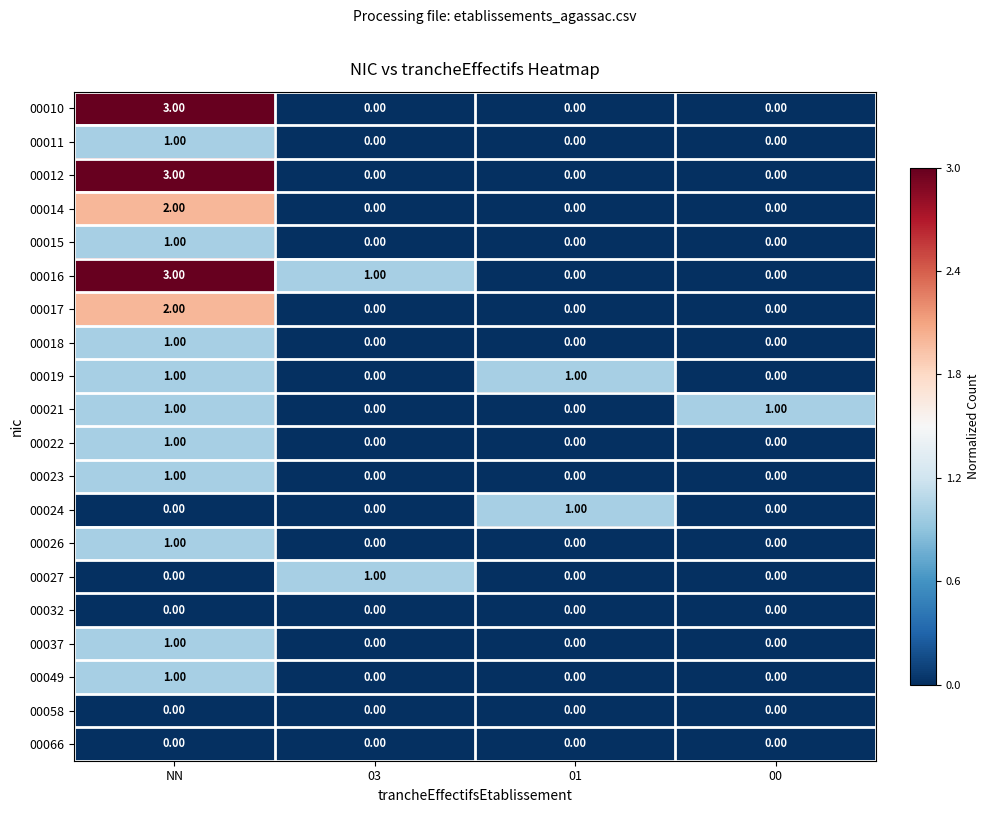

Which category has the highest value in the 00049 series?

NN